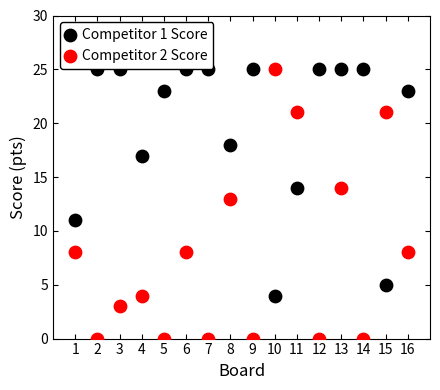

Which series reaches the minimum Y coordinate?

Competitor 2 Score